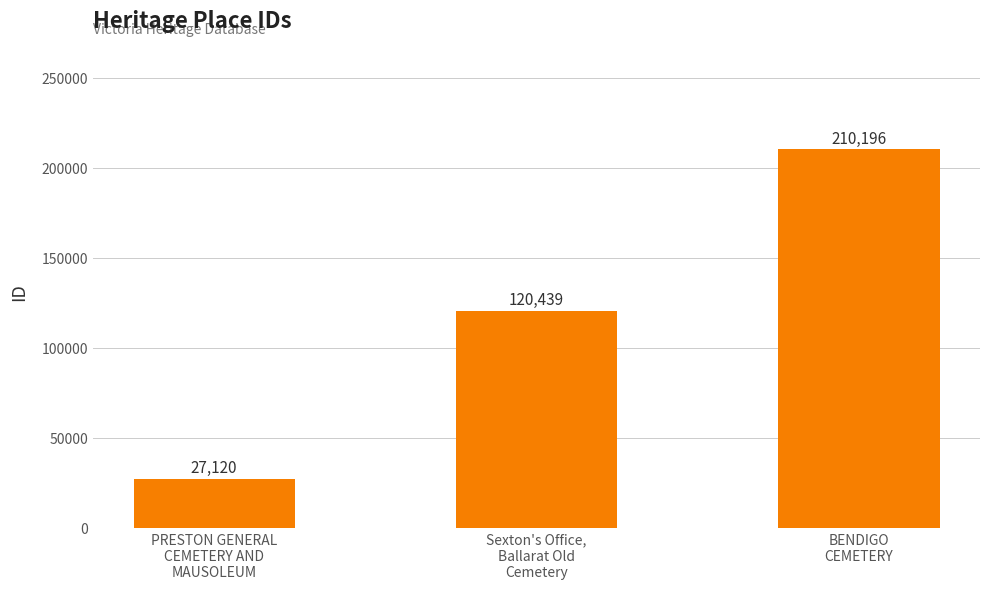

What is the difference between the values at Sexton's Office,
Ballarat Old
Cemetery and BENDIGO
CEMETERY?

89757